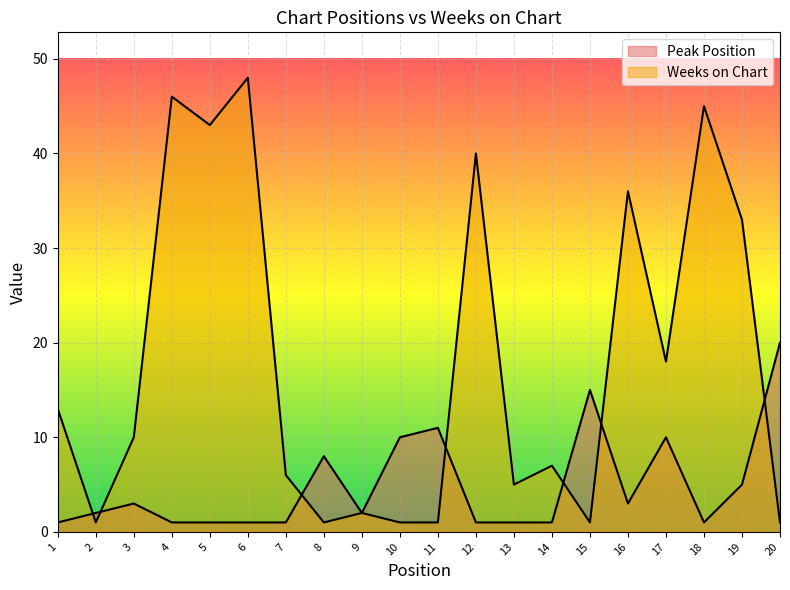

At 3, list the series in order from largest to smallest.

Weeks on Chart, Peak Position